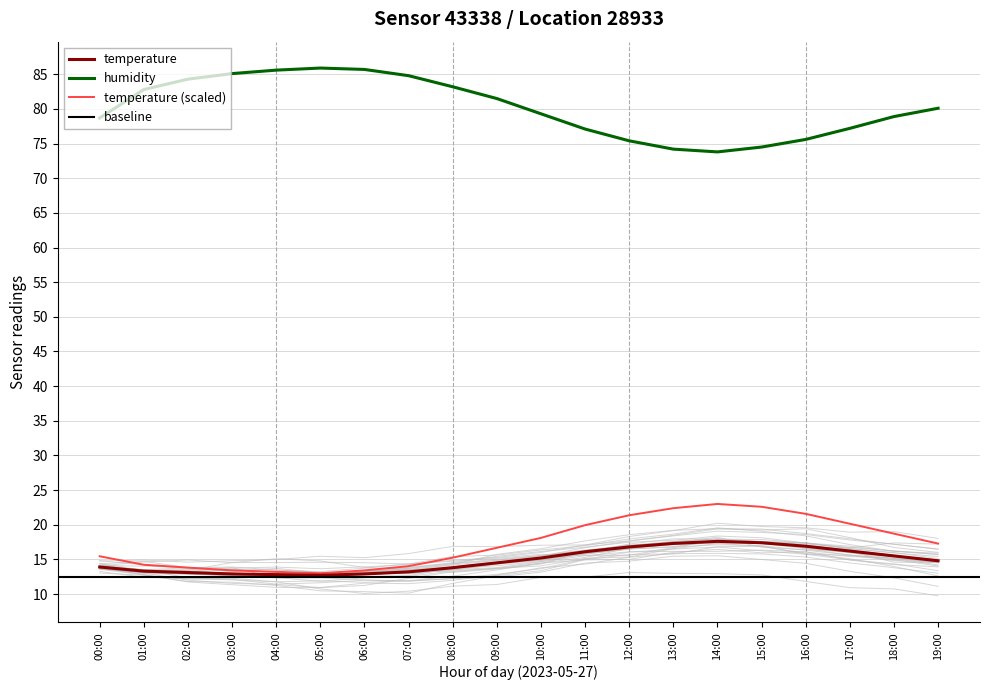

What is the value of the humidity point at the 3rd from the left?

84.3